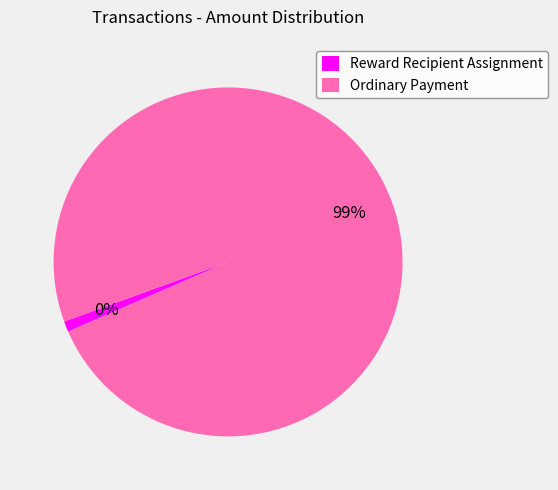

What percentage is the Ordinary Payment slice, to the nearest percent?

100%